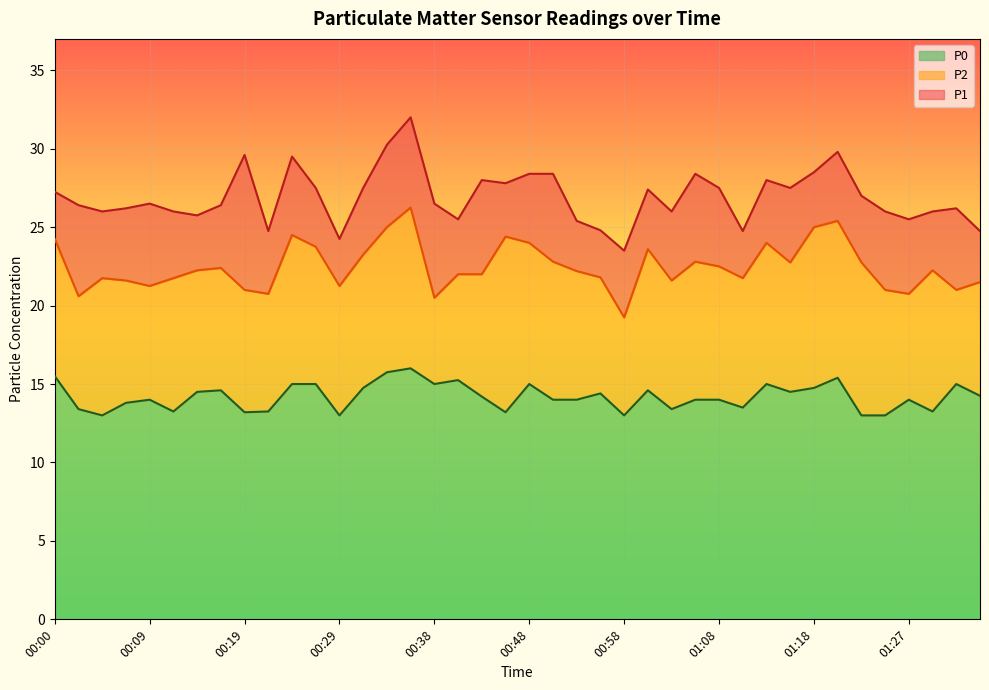

How many interior local peaks does the P2 series have?

10